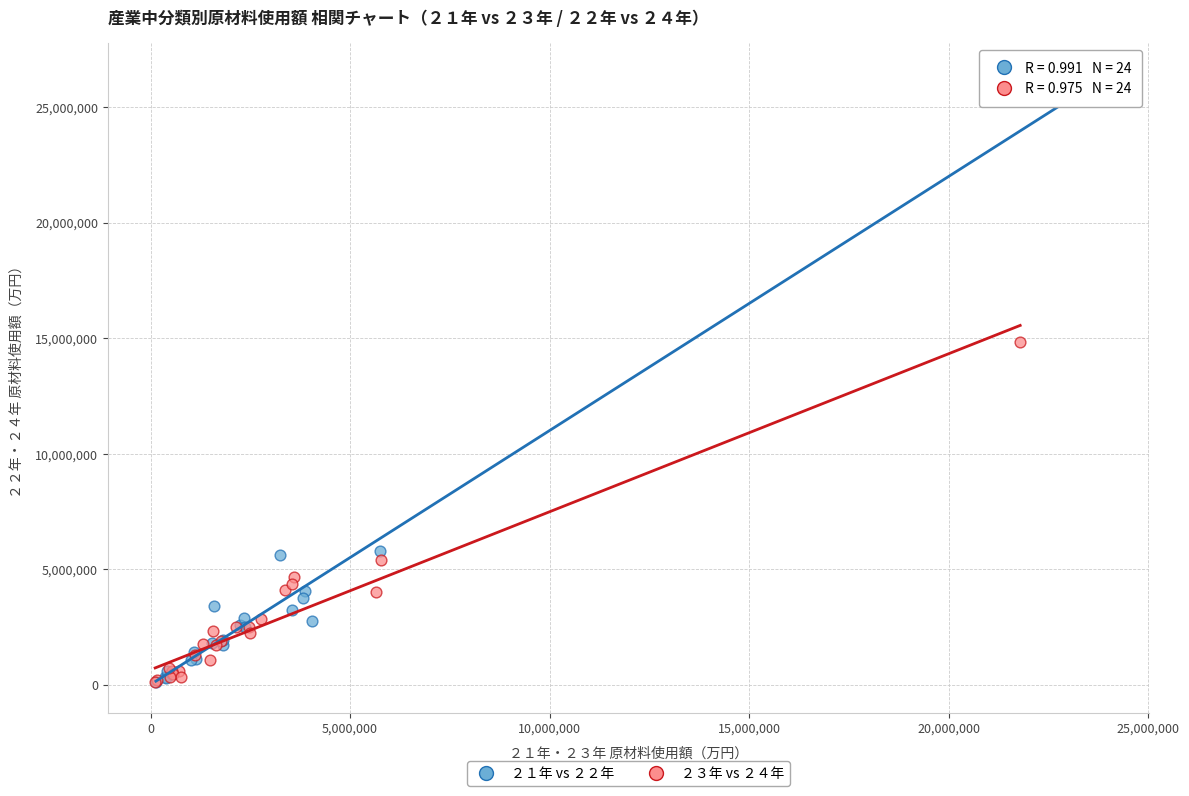

What are all the series names shown in the legend?

２１年 vs ２２年, ２３年 vs ２４年